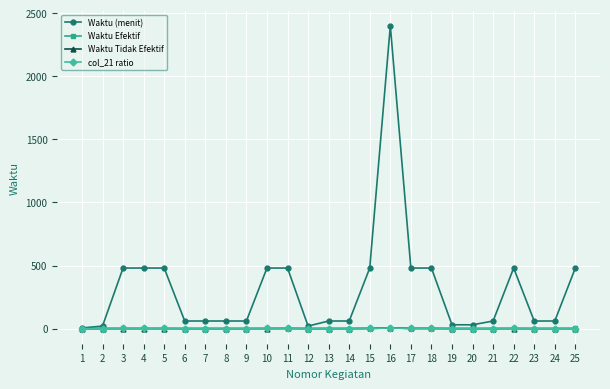

At which category is the sum across all series the highest?

16